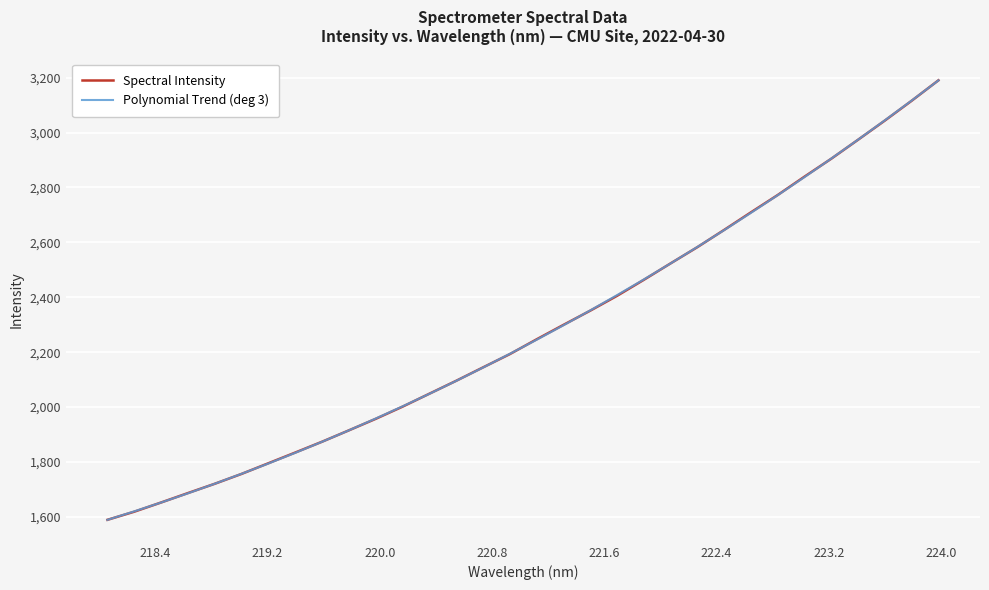

Does the chart have visible grid lines?

Yes